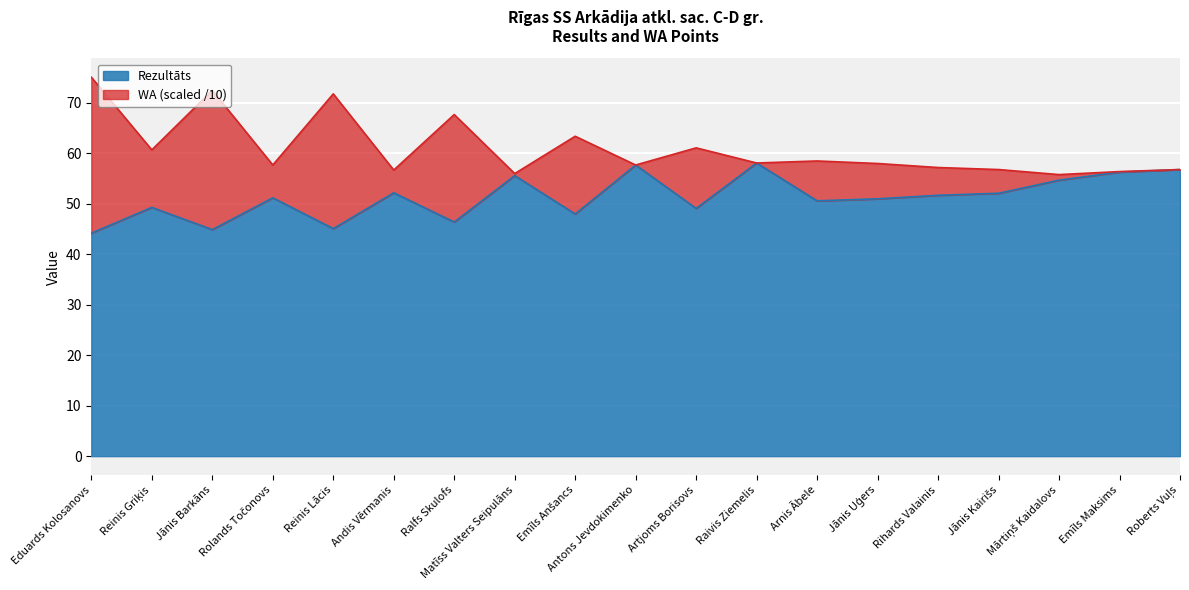

Does the chart display data point markers on the line(s)?

No